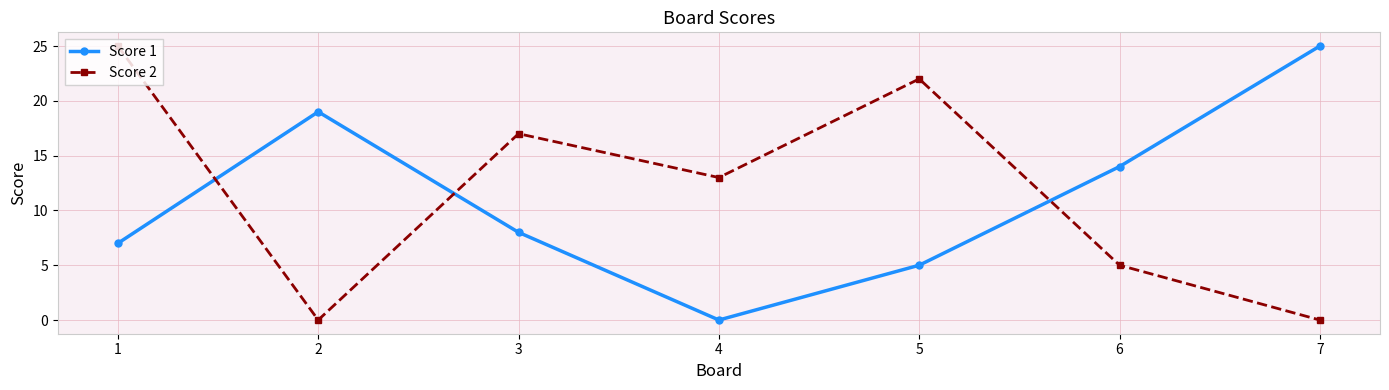

What is the maximum value for Score 1?

25